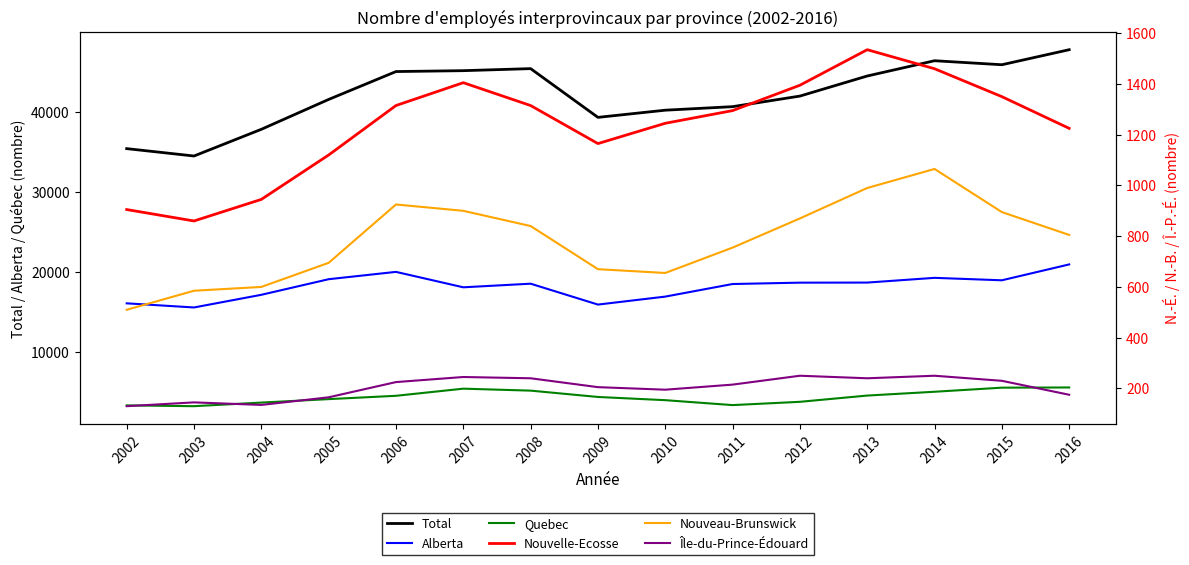

Which label corresponds to the largest value in the chart?

2016